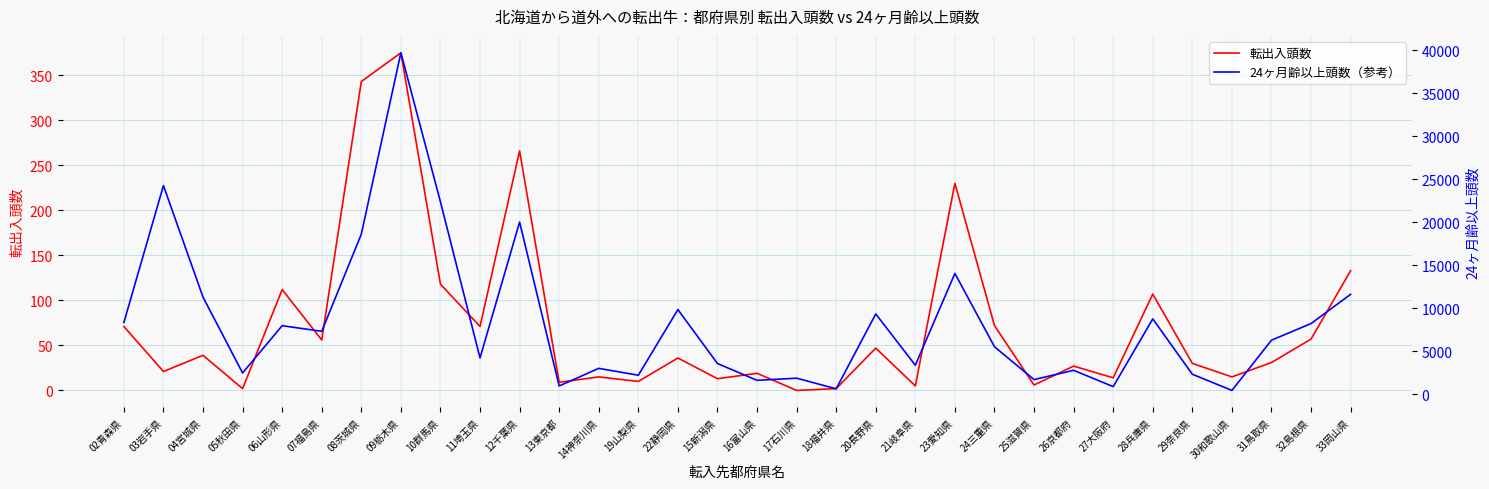

At which label does 転出入頭数 first exceed 36?

02青森県